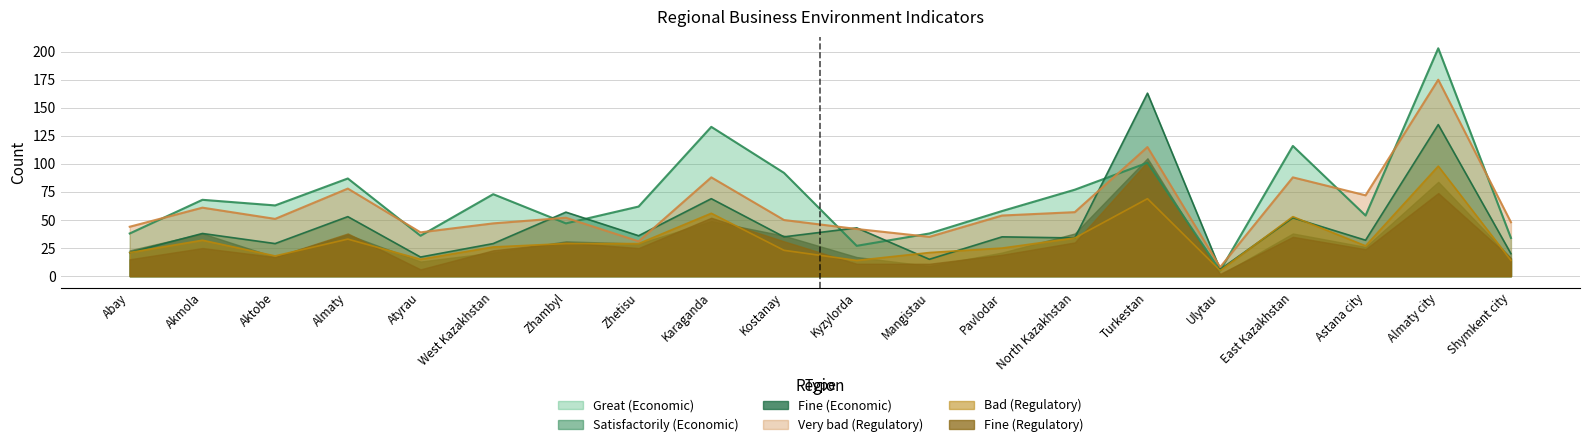

In Very bad (Regulatory), how many points are higher than both neighbors (excluding endpoints)?

7